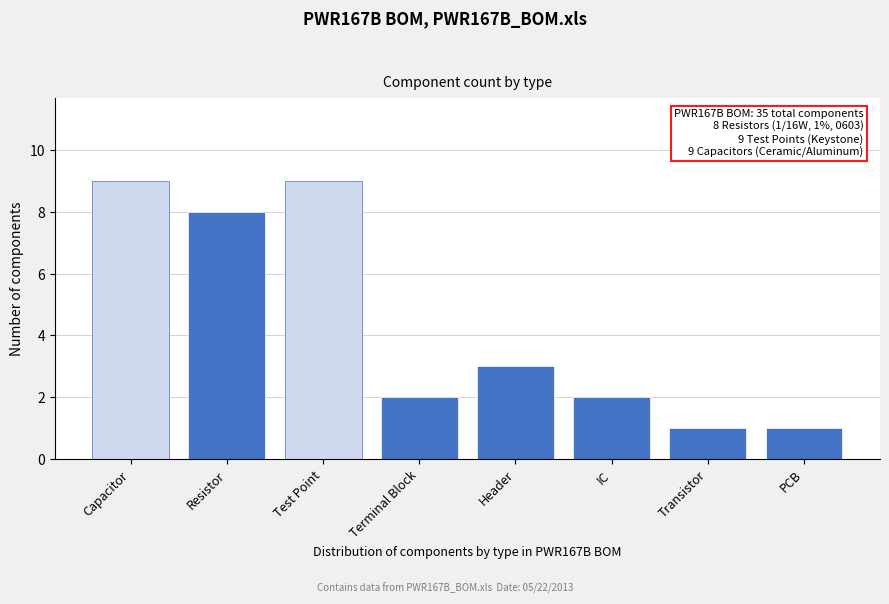

Reading left to right, extract all data points from this chart.

Capacitor=9	Resistor=8	Test Point=9	Terminal Block=2	Header=3	IC=2	Transistor=1	PCB=1